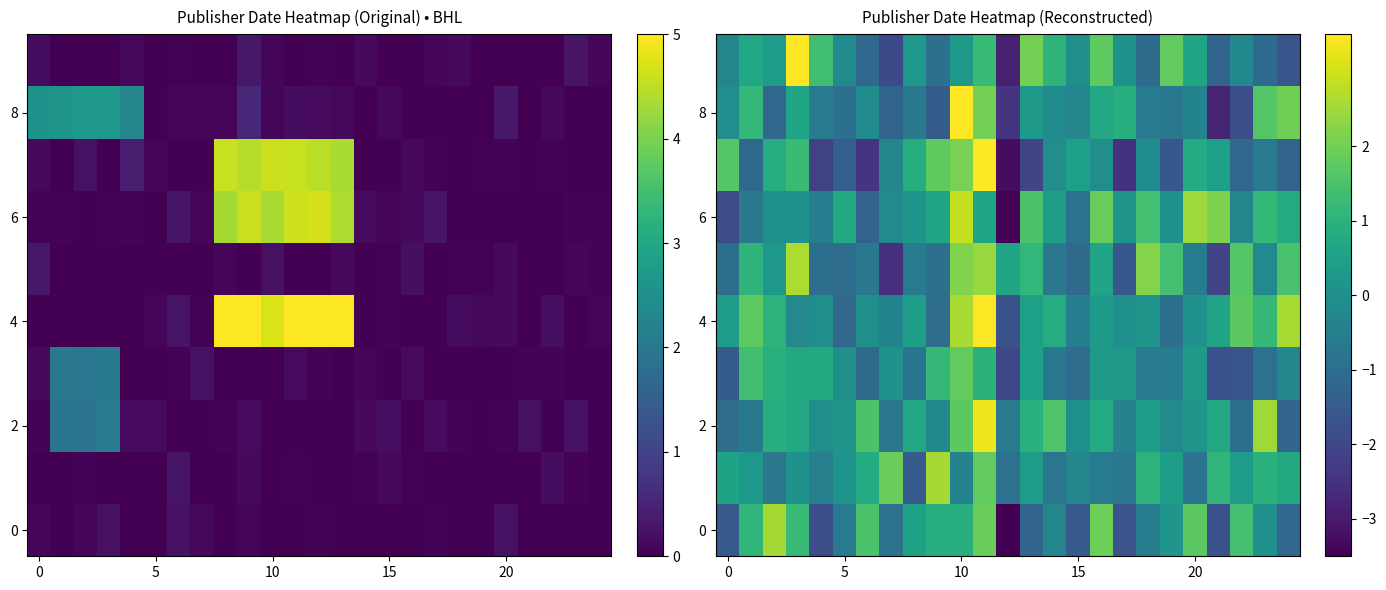

The 0 series shows 1.7 at 20. True or false?

True